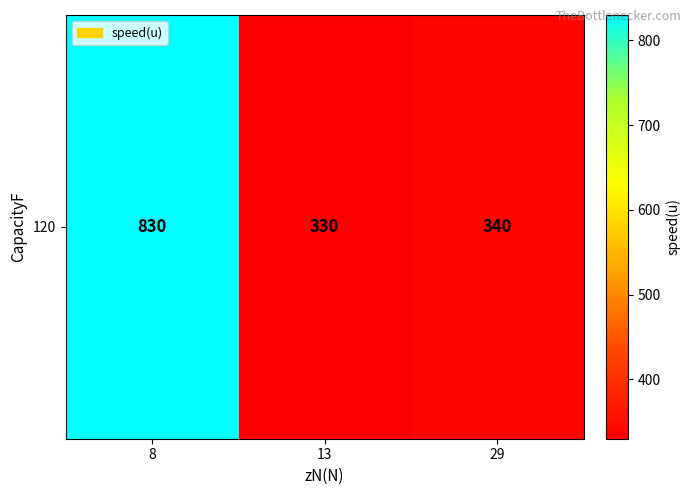

What is the maximum value shown in the chart?

830